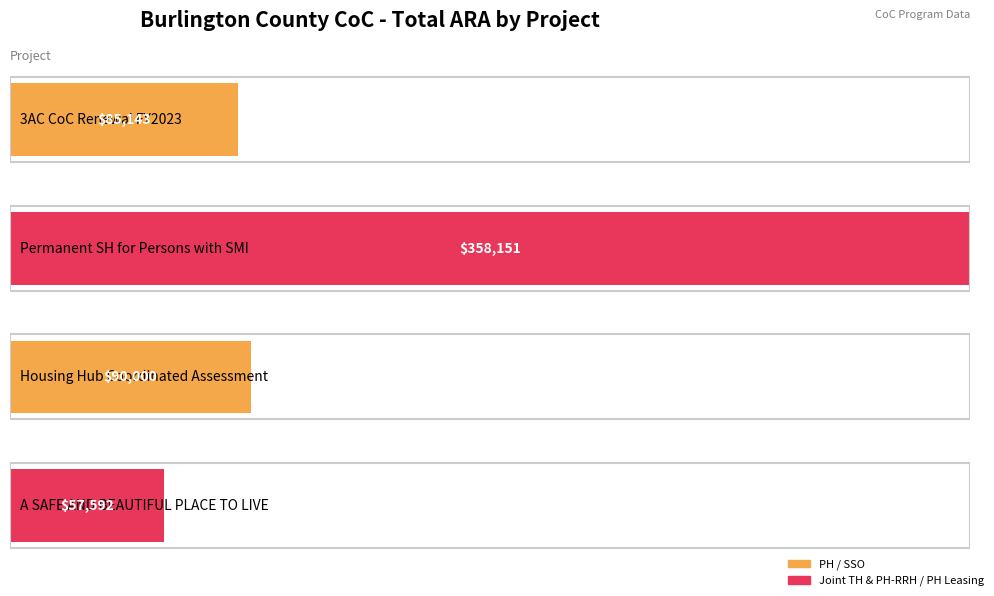

Are the bars horizontal?

Yes